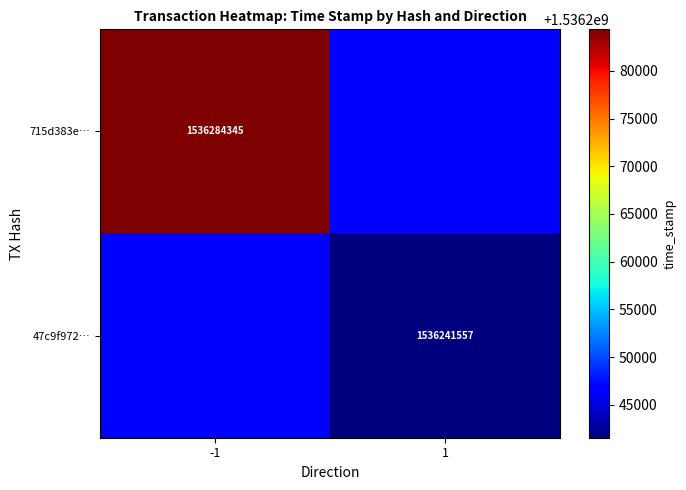

True or false: 47c9f972… has a value of 2022463742 at 1.

False